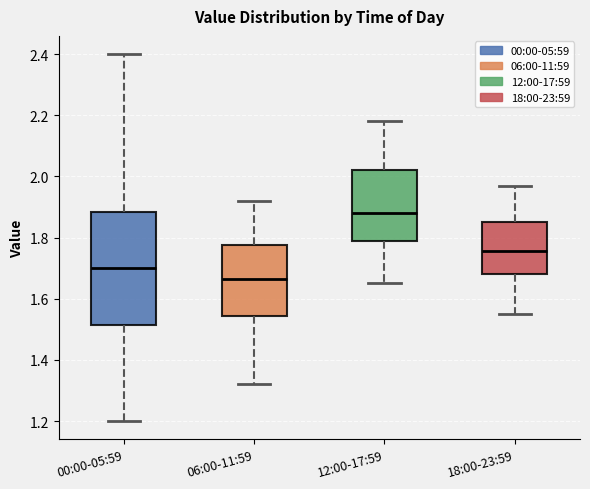

Reading left to right, read every box against the y-axis: the position of its median line, the range the box covers, and the ends of its whiskers. The values are not printed on the chart, so give them approximately, as read against the axis.

00:00-05:59: median 1.70, box 1.52 to 1.88, whiskers 1.20 to 2.40
06:00-11:59: median 1.66, box 1.54 to 1.78, whiskers 1.32 to 1.92
12:00-17:59: median 1.88, box 1.78 to 2.02, whiskers 1.66 to 2.18
18:00-23:59: median 1.76, box 1.68 to 1.86, whiskers 1.56 to 1.98